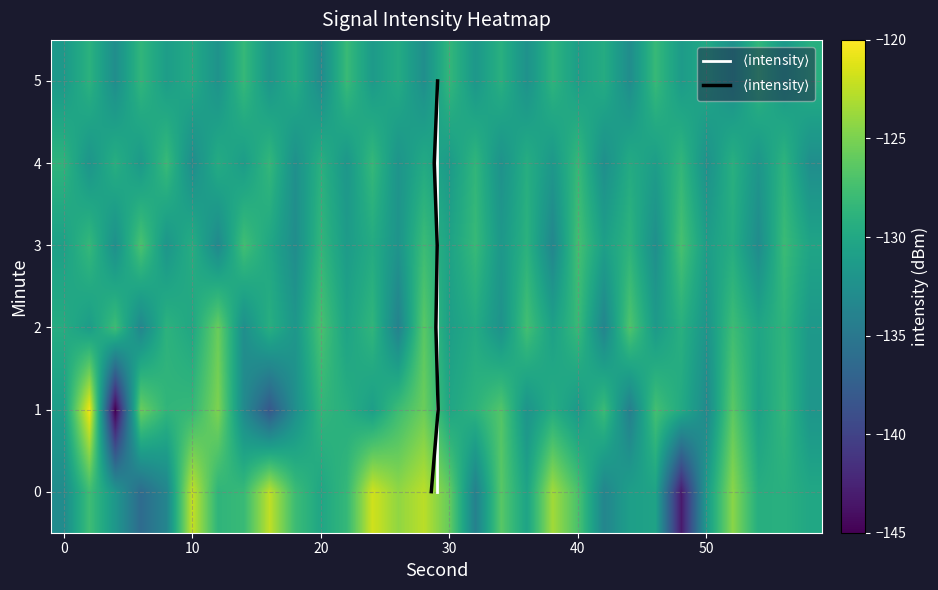

Reading left to right, extract all data points from this chart.

0: -132.9	-127.8	-131.8	-136.3	-133.6	-122.2	-128.7	-128.1	-122.4	-127.9	-130.2	-128.3	-121.8	-124.1	-122.6	-126.0	-134.0	-126.5	-130.5	-123.5	-127.2	-133.6	-130.9	-130.5	-143.2	-131.2	-124.4	-129.4	-129.2	-130.1
1: -131.0	-120.6	-145.2	-125.7	-128.6	-128.3	-124.9	-133.1	-138.1	-132.6	-128.5	-129.3	-131.0	-127.8	-125.6	-130.2	-128.9	-126.7	-132.1	-129.5	-131.5	-128.0	-134.2	-127.5	-129.8	-133.1	-126.3	-130.7	-128.4	-131.9
2: -129.5	-131.2	-127.8	-133.4	-128.9	-130.1	-125.7	-132.6	-129.3	-131.8	-127.2	-130.5	-128.6	-133.9	-126.4	-131.0	-129.7	-132.3	-127.5	-130.8	-128.1	-133.6	-126.9	-131.4	-129.2	-132.0	-127.8	-130.3	-128.7	-131.6
3: -130.8	-128.3	-132.5	-127.1	-131.9	-129.4	-133.2	-127.6	-130.1	-132.8	-128.5	-131.3	-129.7	-132.1	-127.9	-130.6	-128.2	-131.7	-129.0	-133.4	-127.4	-130.9	-128.8	-132.6	-127.3	-131.1	-129.5	-132.9	-128.0	-130.4
4: -128.7	-132.0	-129.3	-131.5	-128.1	-132.8	-129.6	-131.2	-128.4	-132.5	-129.1	-131.8	-128.3	-132.1	-129.8	-131.4	-128.6	-132.3	-129.4	-131.7	-128.2	-132.6	-129.7	-131.1	-128.5	-132.4	-129.2	-131.9	-128.8	-132.7
5: -131.5	-129.0	-132.7	-128.6	-131.1	-129.8	-132.2	-128.3	-131.8	-129.5	-132.9	-128.1	-131.4	-129.7	-132.6	-128.4	-131.7	-129.2	-132.3	-128.8	-131.0	-129.6	-132.8	-128.2	-131.3	-129.9	-132.5	-128.5	-131.6	-129.3